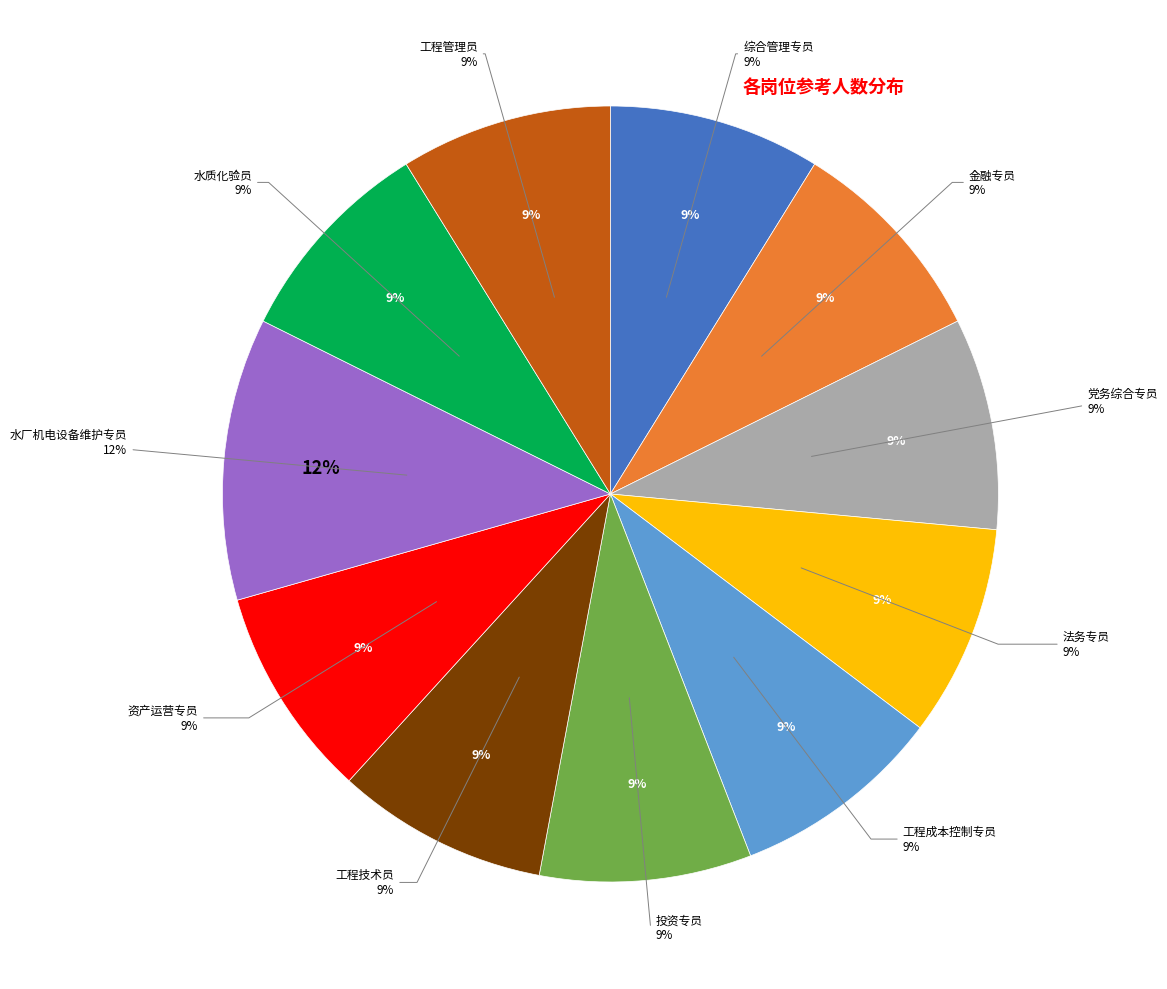

To the nearest percent, what is the difference between the 水质化验员 and 水厂机电设备维护专员 slice percentages?

3%